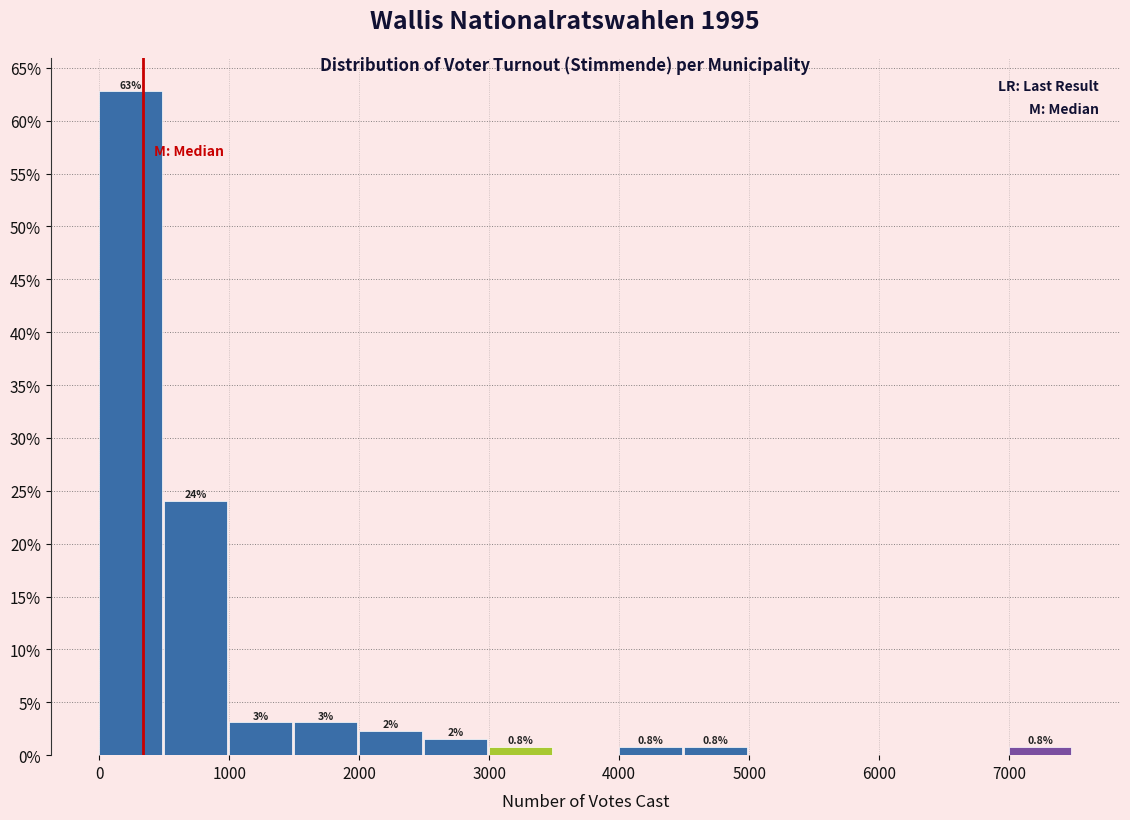

Which range on the x-axis has the tallest bar?

0 to 500